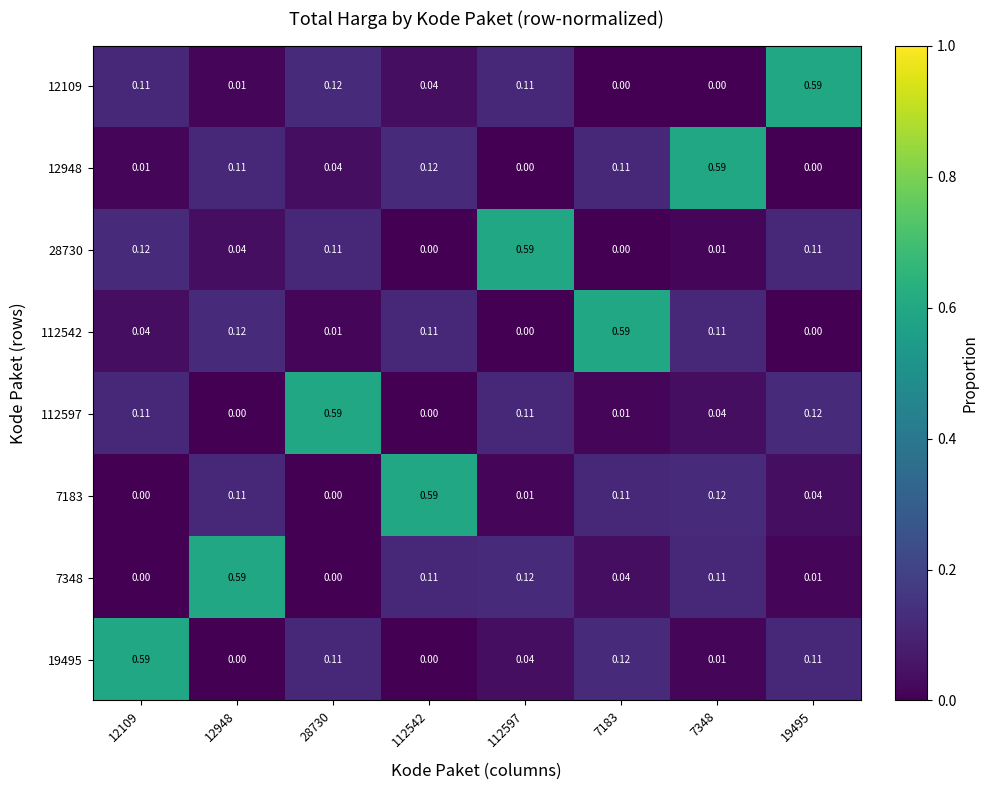

What is the total value across all series at 28730?

1.0